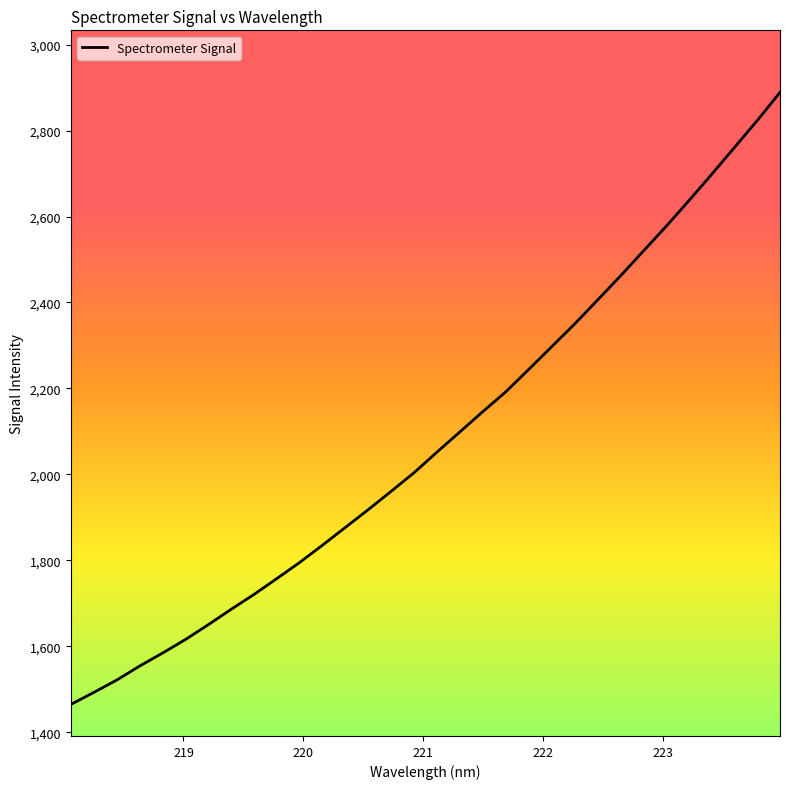

What is the sum of all values?

66581.2